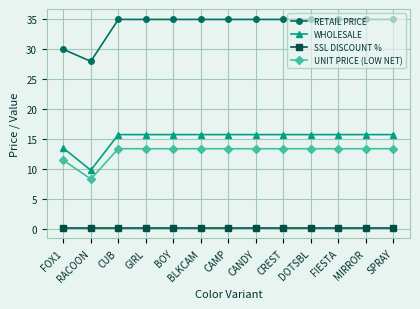

At how many categories does at least one series exceed 12?

13